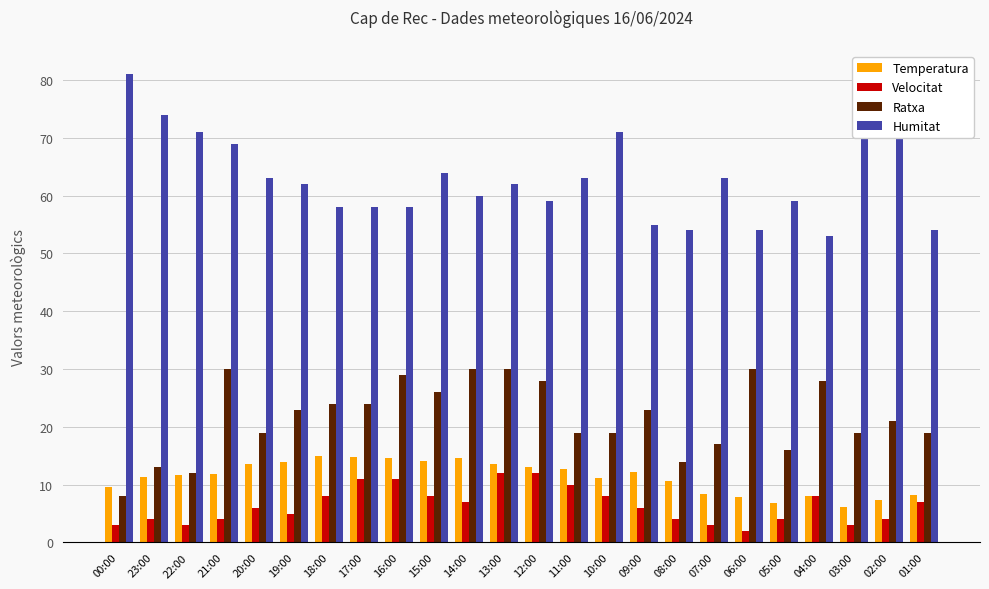

What is the maximum value for Temperatura?

14.9